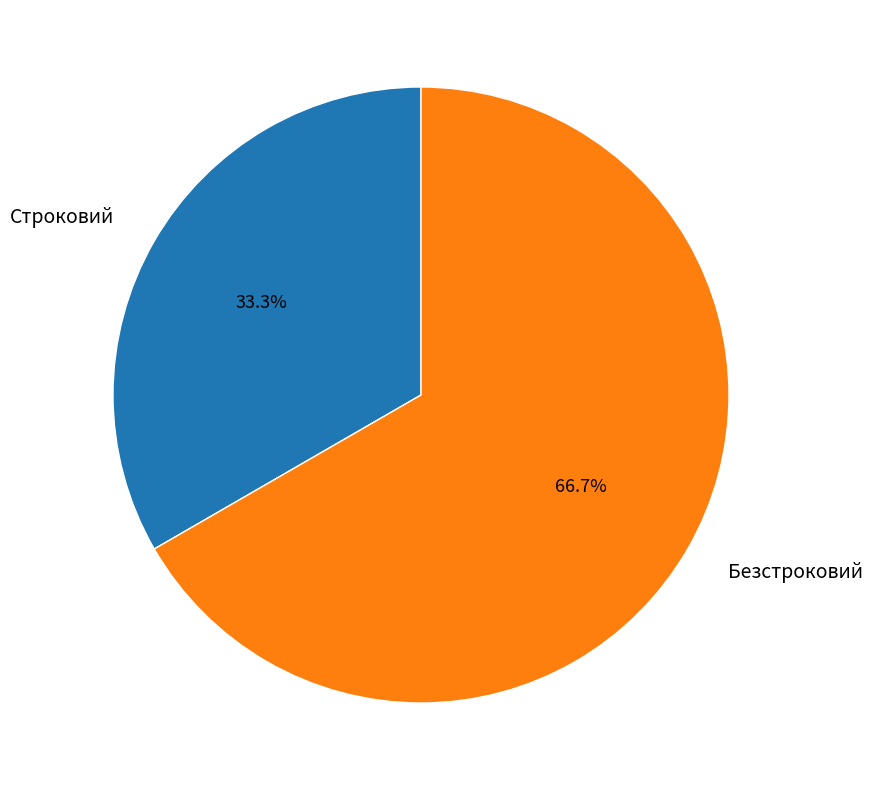

To the nearest percent, what percentage of the pie is Безстроковий?

67%